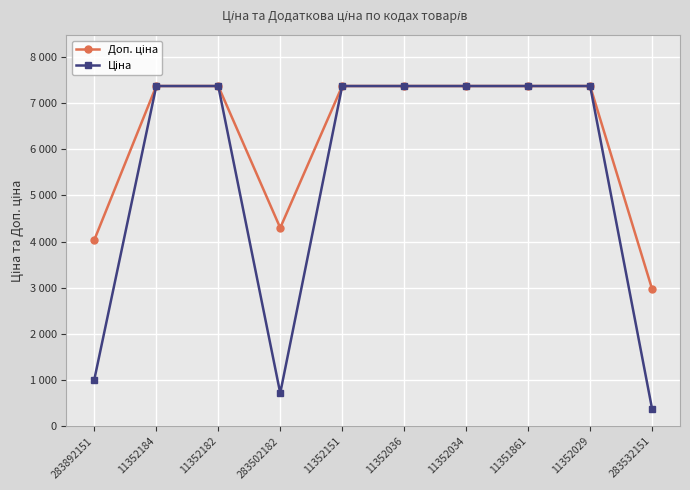

Reading right to left, list all the values displayed in this chart.

Доп. ціна: 283532151=2968.4	11352029=7367.9	11351861=7367.9	11352034=7367.9	11352036=7367.9	11352151=7367.9	283502182=4295.2	11352182=7367.9	11352184=7367.9	283892151=4033.7
Ціна: 283532151=371.1	11352029=7367.9	11351861=7367.9	11352034=7367.9	11352036=7367.9	11352151=7367.9	283502182=715.9	11352182=7367.9	11352184=7367.9	283892151=1008.4